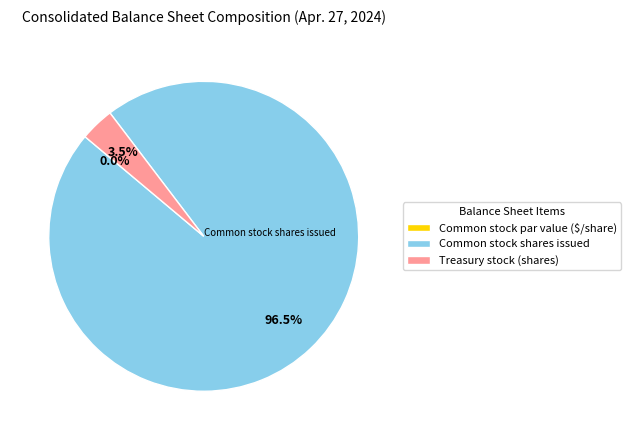

Does Common stock par value represent more than half of the total?

No